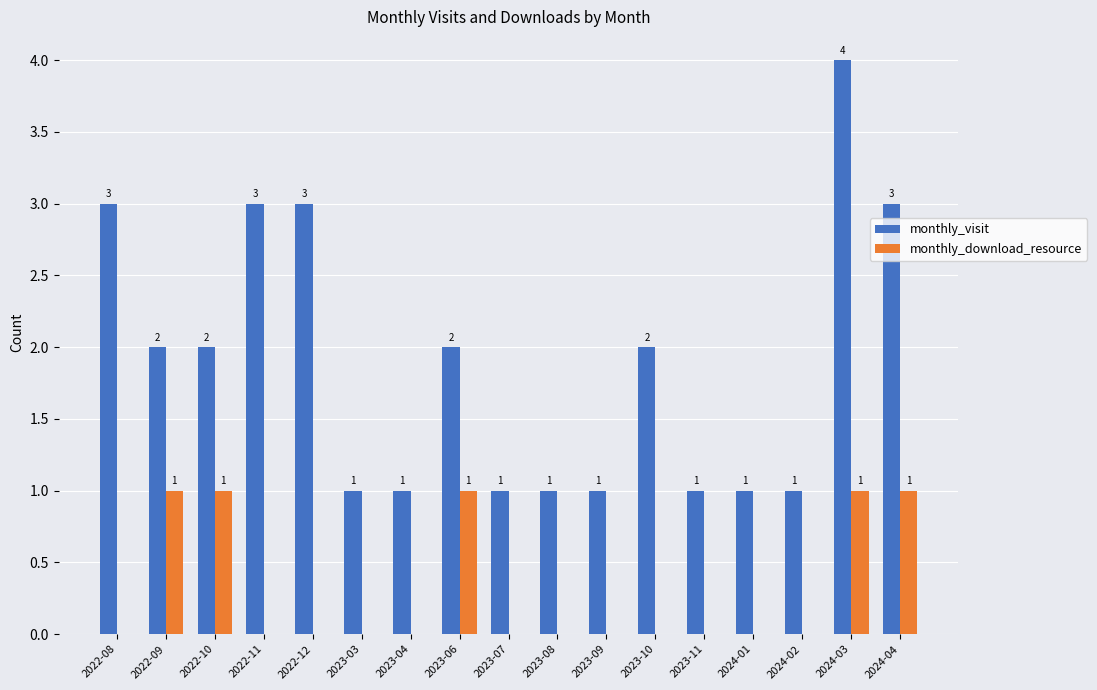

Is it true that monthly_visit equals 0 at 2023-03?

False